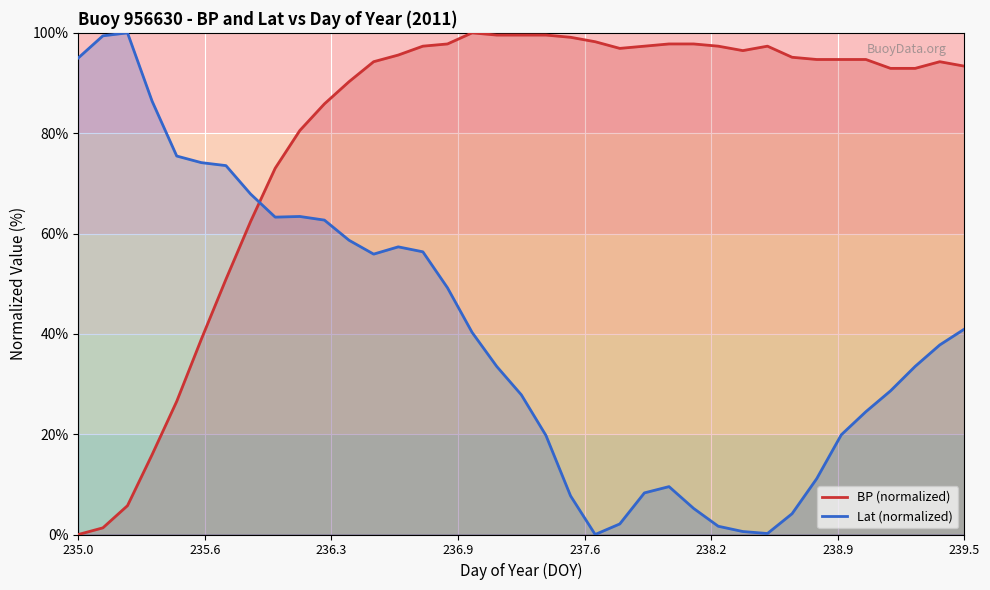

Which has a higher value, 237.75 or 235.375?

237.75